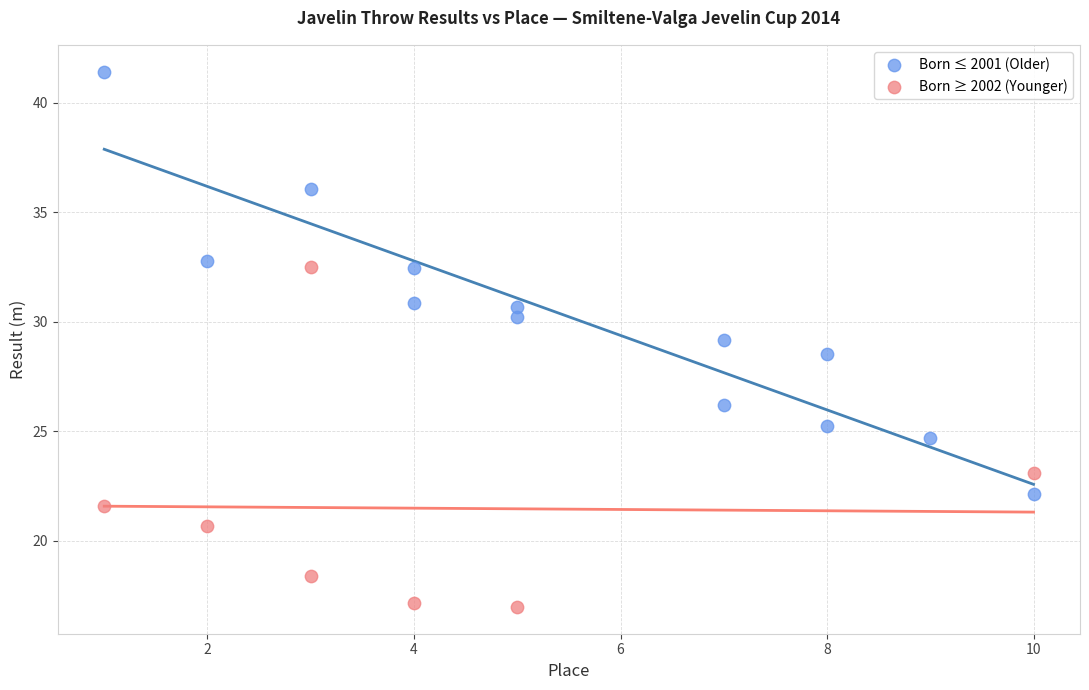

What are all the series names shown in the legend?

Born ≤ 2001 (Older), Born ≥ 2002 (Younger)